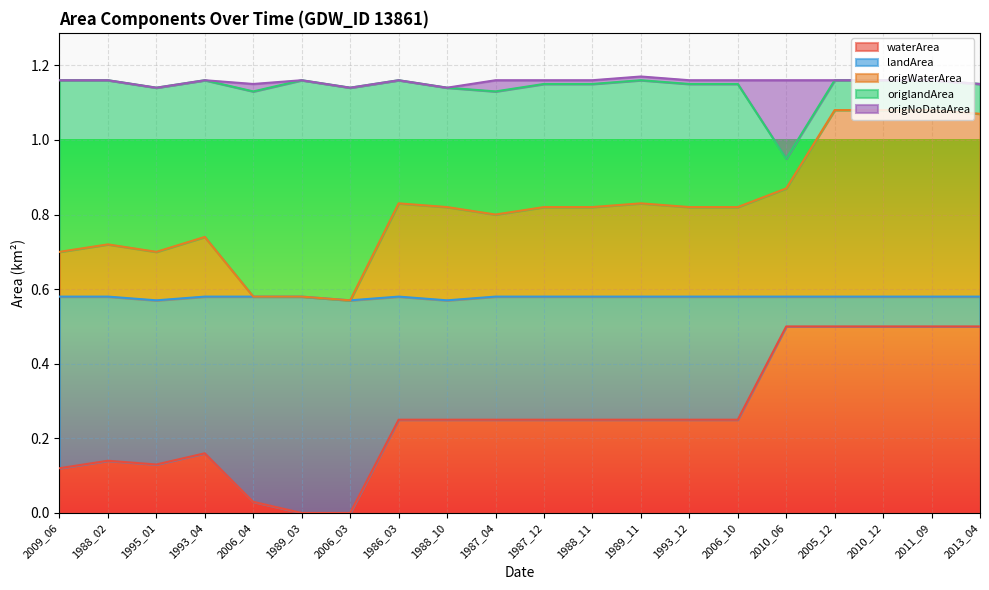

Which series changed the most between 2006_03 and 1986_03?

origWaterArea